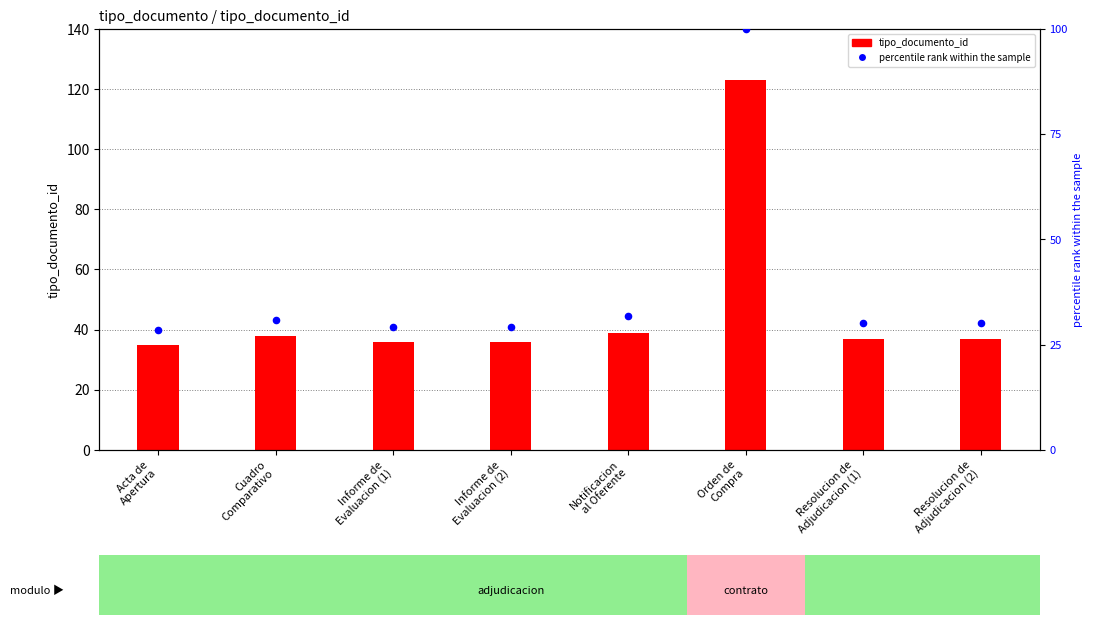

What are all the series names shown in the legend?

tipo_documento_id, percentile rank within the sample